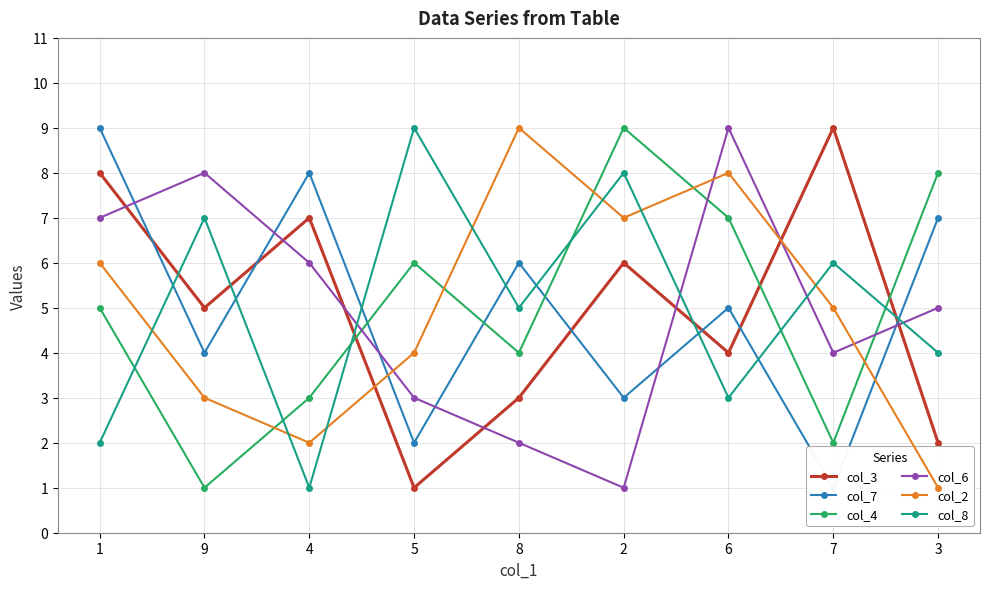

Which series has the widest spread of values?

col_3